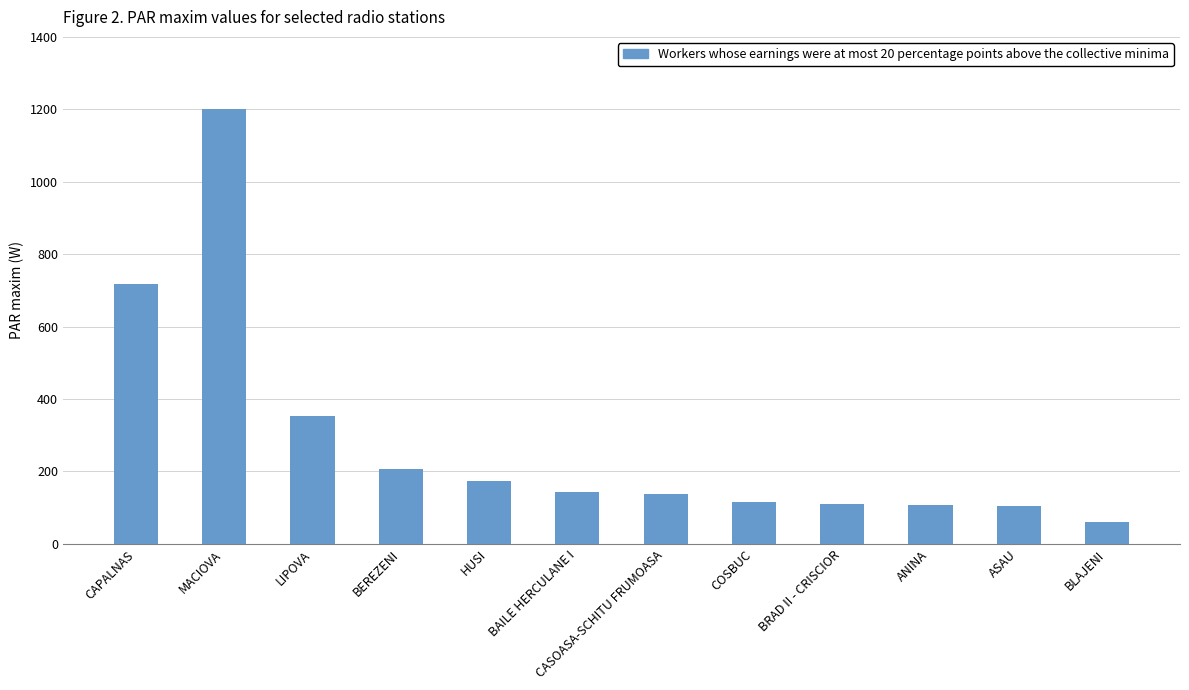

How many bars are there in total?

12